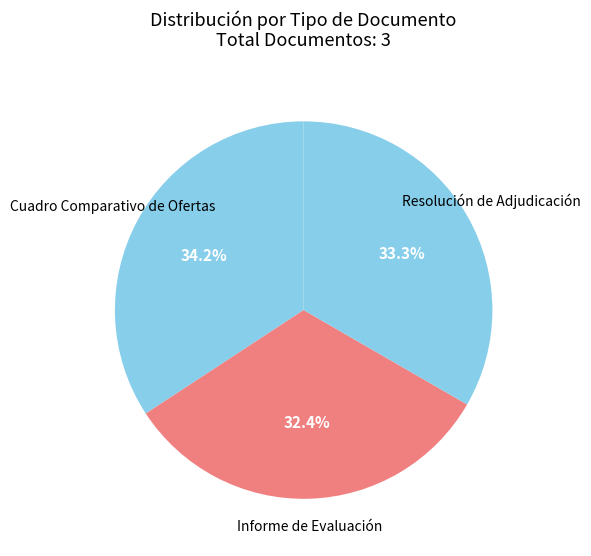

Is there any slice that represents more than half of the pie?

No